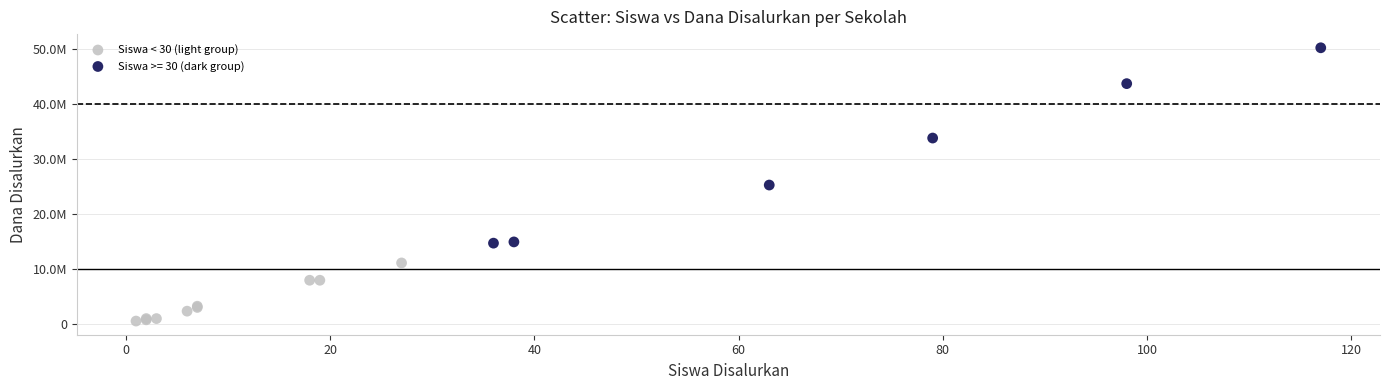

What are all the series names shown in the legend?

Siswa < 30 (light group), Siswa >= 30 (dark group)